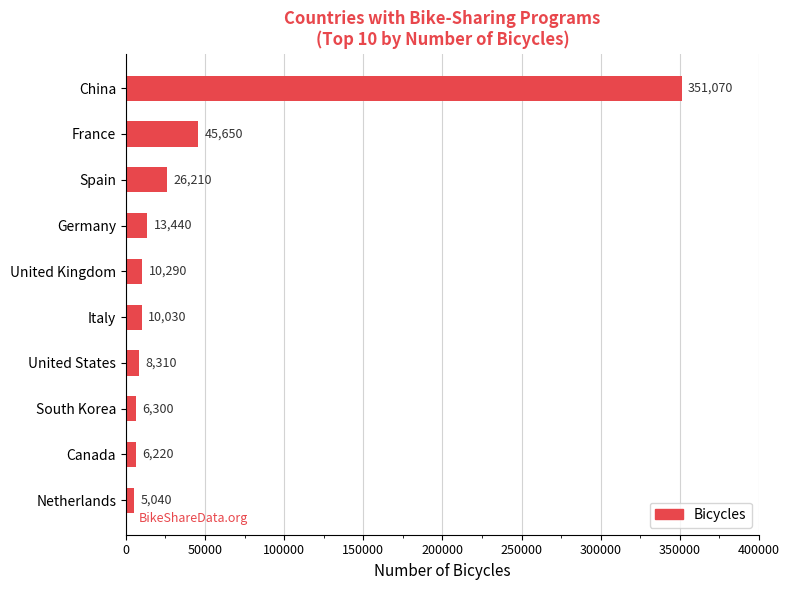

What is the label of the 7th bar from the top?

United States